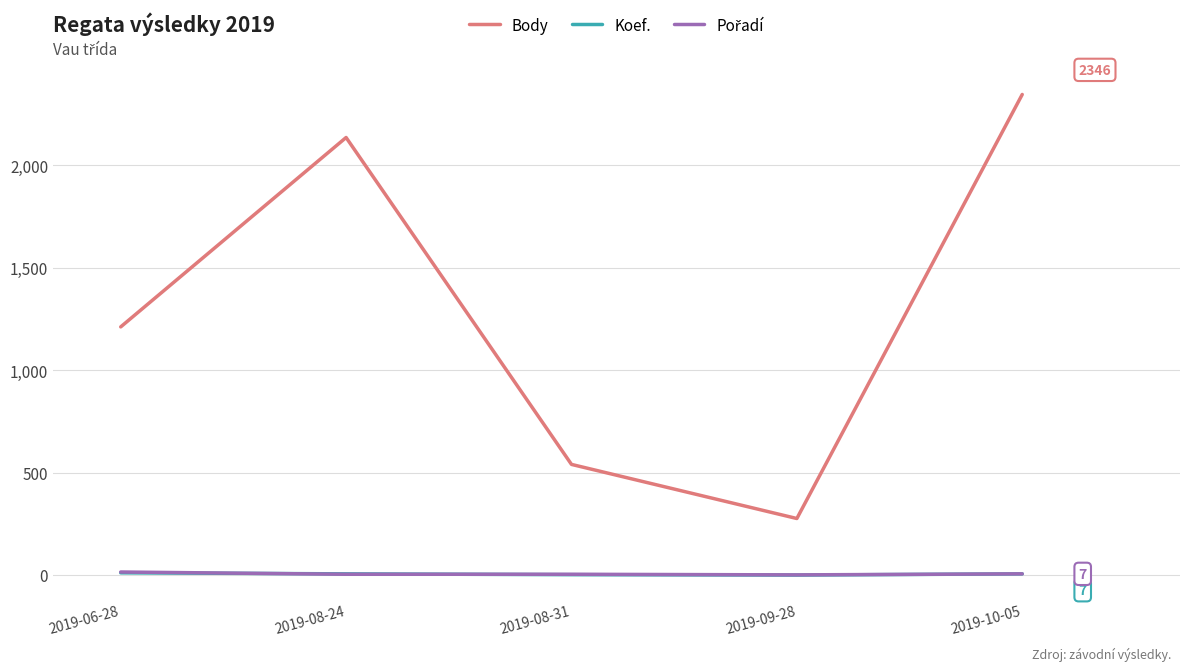

Which series has the widest spread of values?

Body